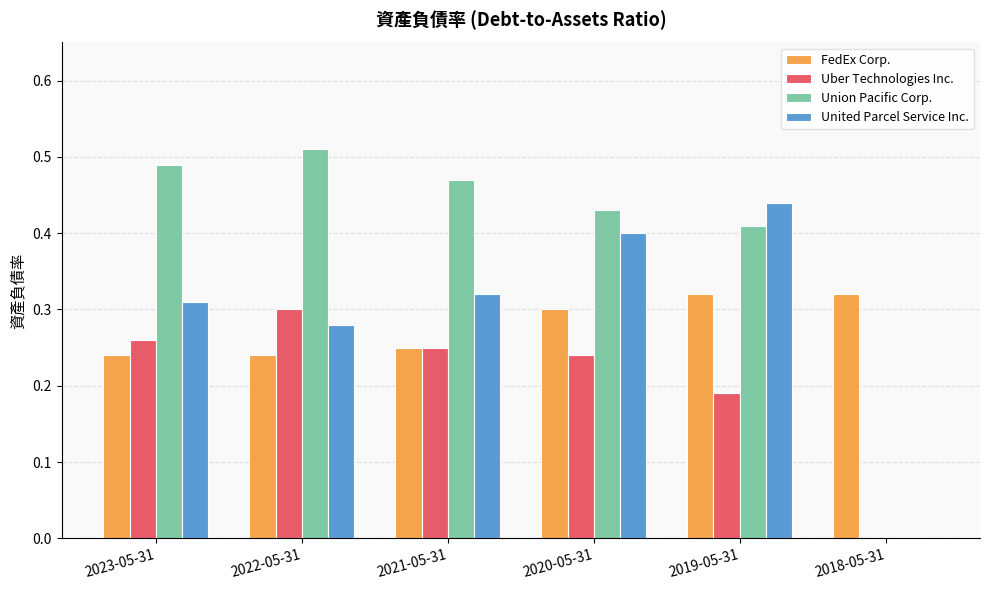

Is the value of Uber Technologies Inc. at 2021-05-31 greater than the value of FedEx Corp. at 2023-05-31?

Yes